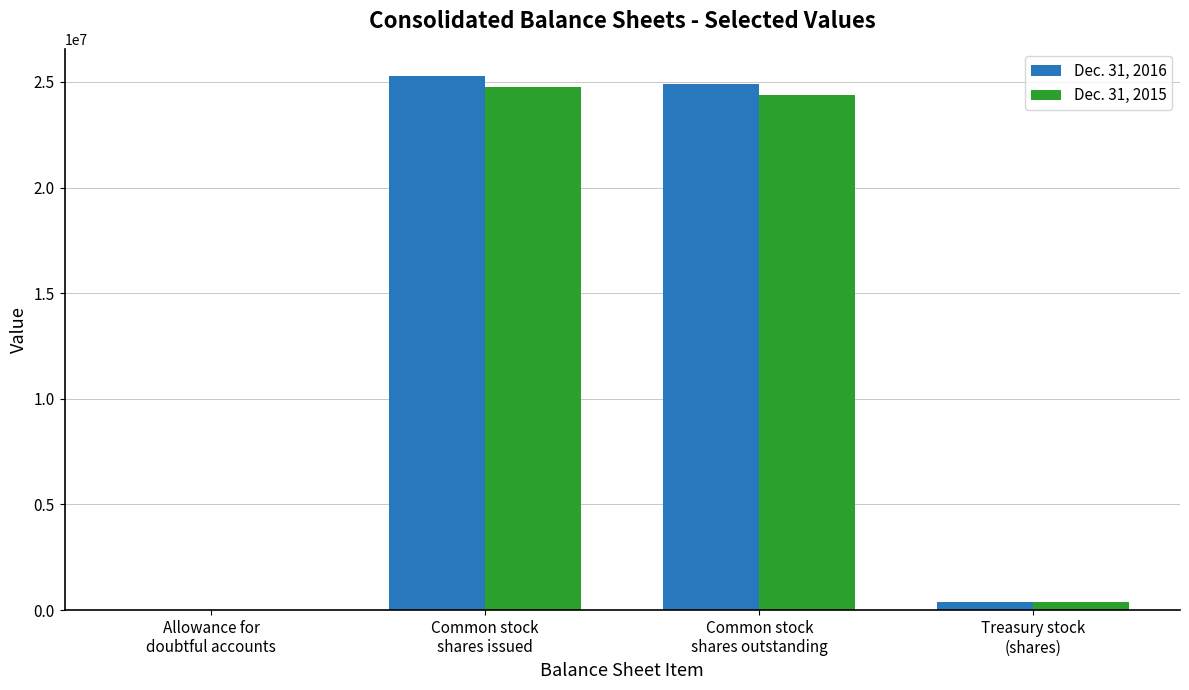

How many groups of bars are there?

4